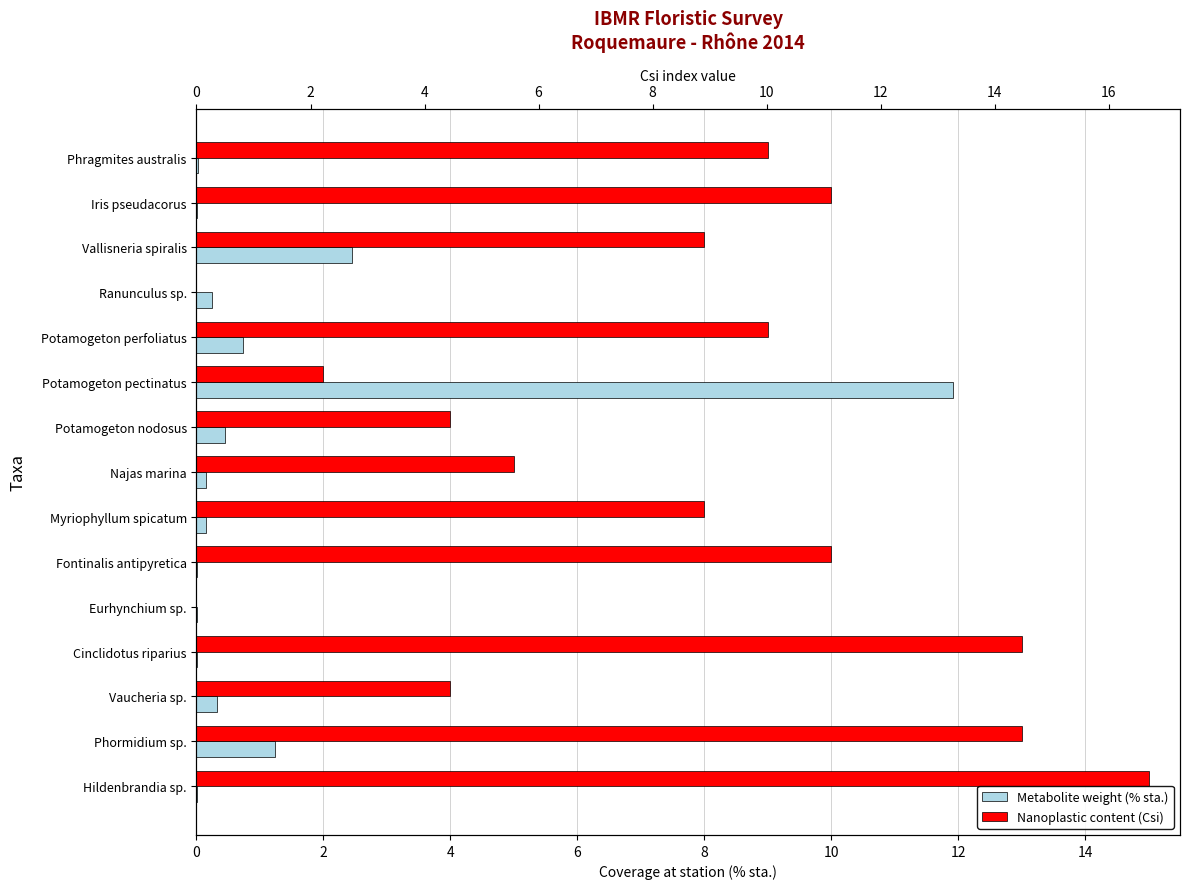

What is the average value of the Metabolite weight (% sta.) series?

1.2